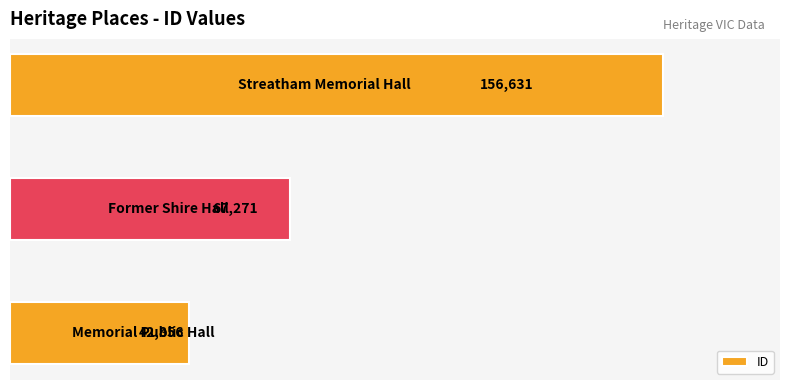

Count the values in the range 42856 to 156631.

3